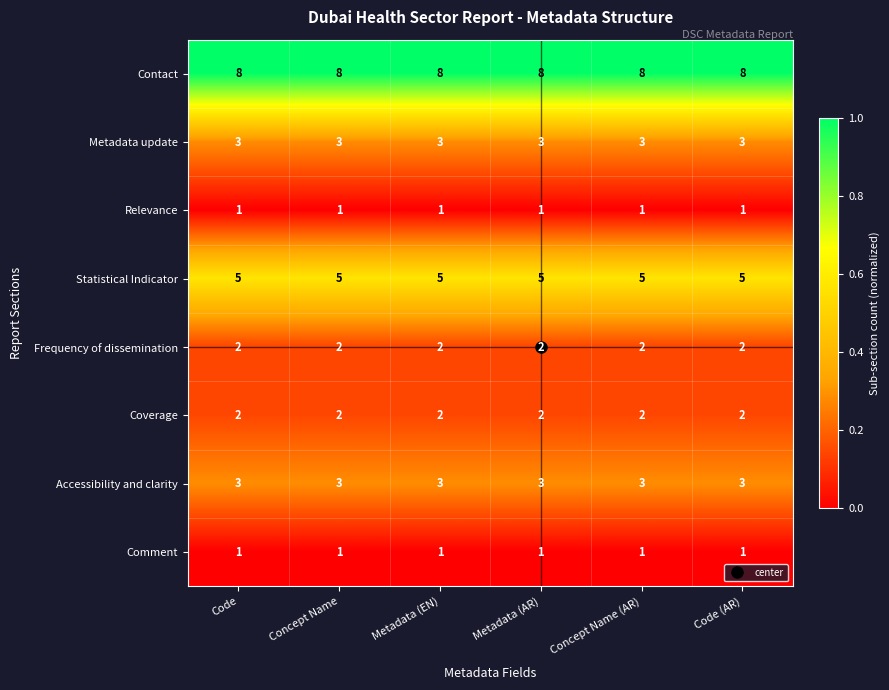

Which series has the largest total across all categories?

Contact